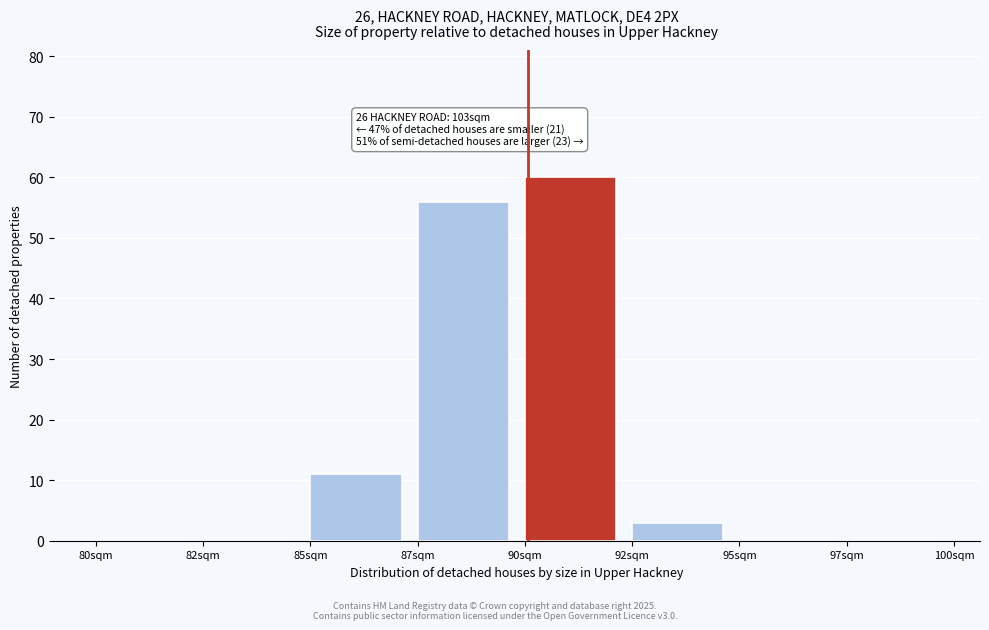

Reading left to right, extract all data points from this chart.

80sqm=0	82sqm=0	85sqm=11	87sqm=56	90sqm=60	92sqm=3	95sqm=0	97sqm=0